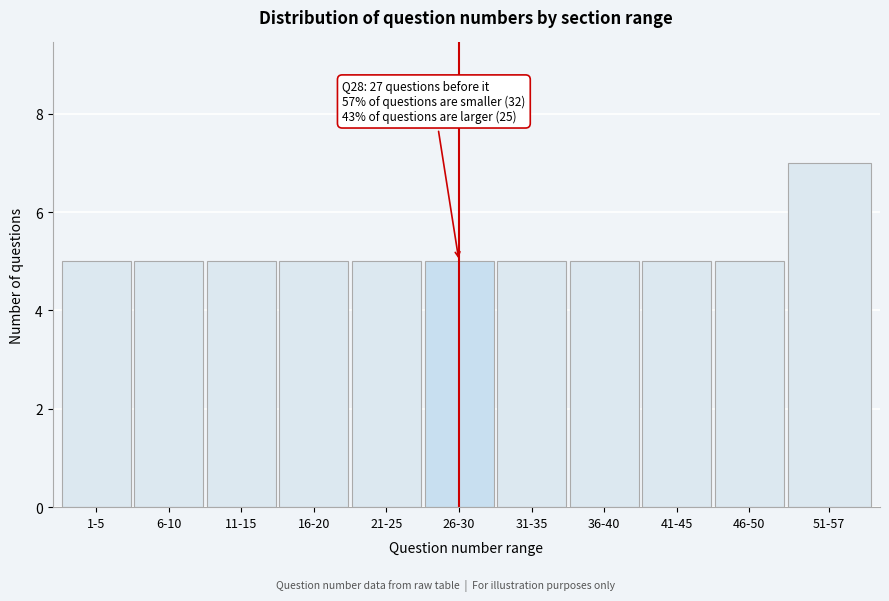

Reading right to left, list all the values displayed in this chart.

51-57=7	46-50=5	41-45=5	36-40=5	31-35=5	26-30=5	21-25=5	16-20=5	11-15=5	6-10=5	1-5=5